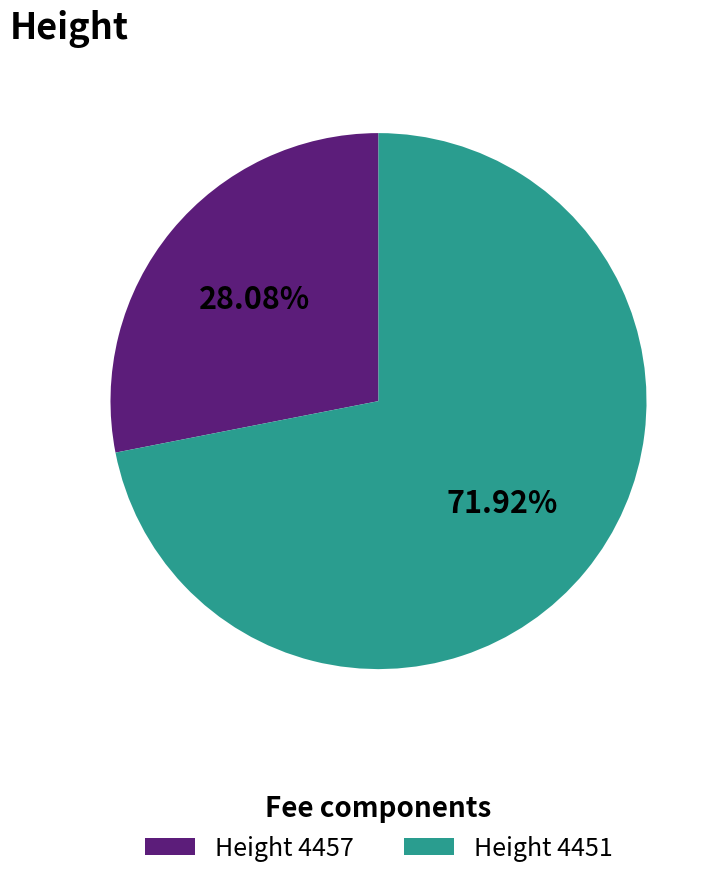

What is the ratio of the value at Height 4457 to the value at Height 4451?

0.4